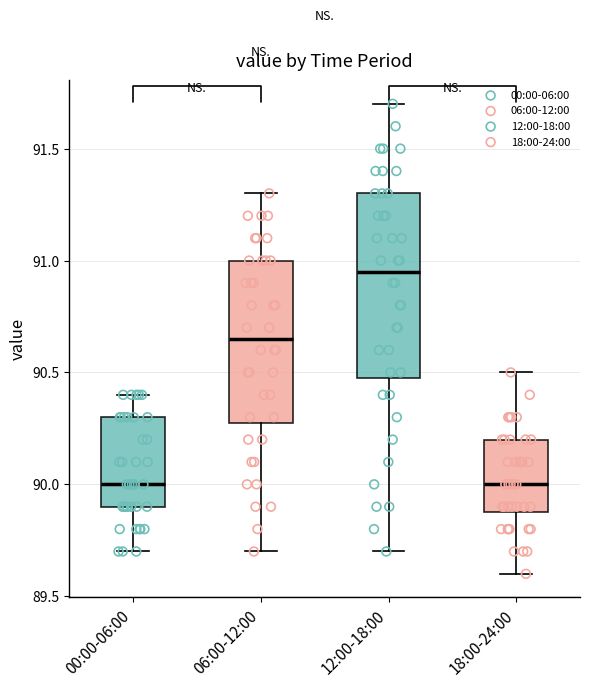

Where does the lower whisker of the box for 00:00-06:00 end on the y-axis? The values are not printed on the chart, so give them approximately, as read against the axis.

89.70